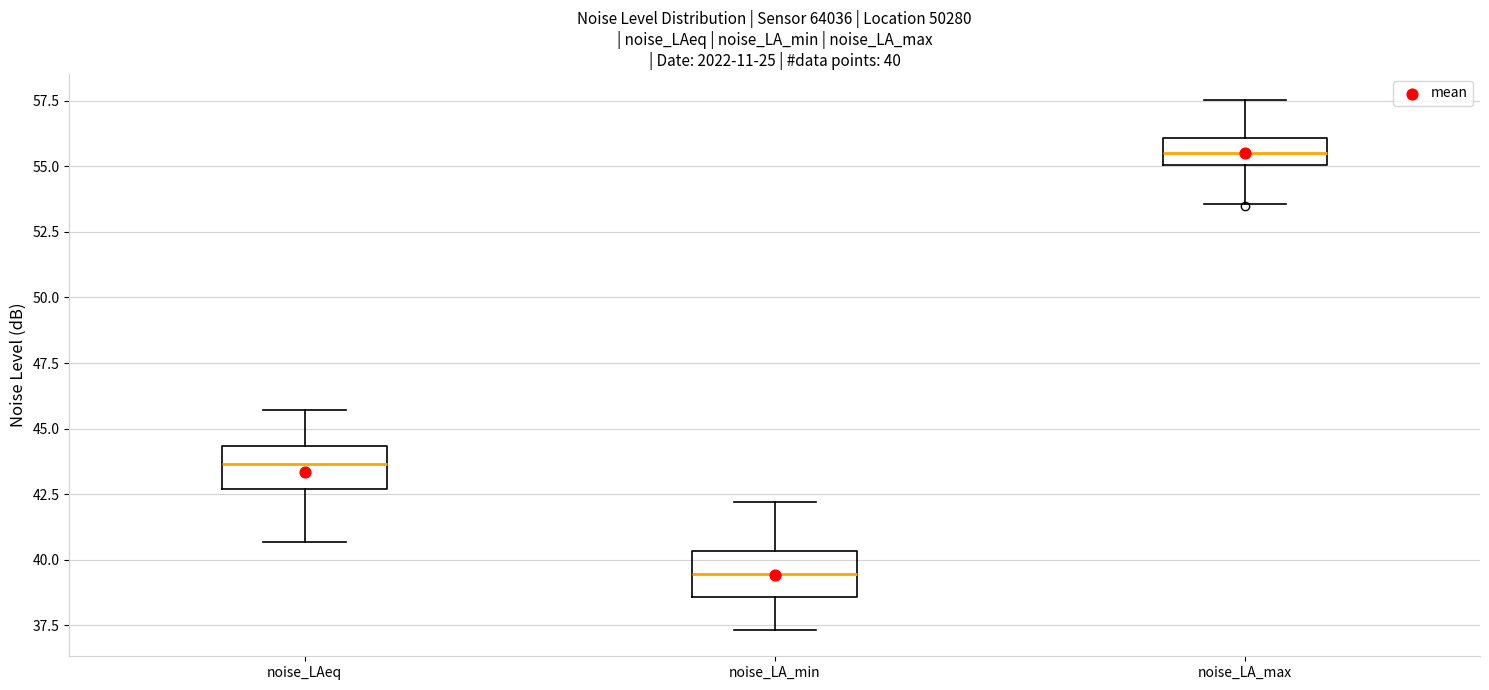

Which box has the highest median line?

noise_LA_max